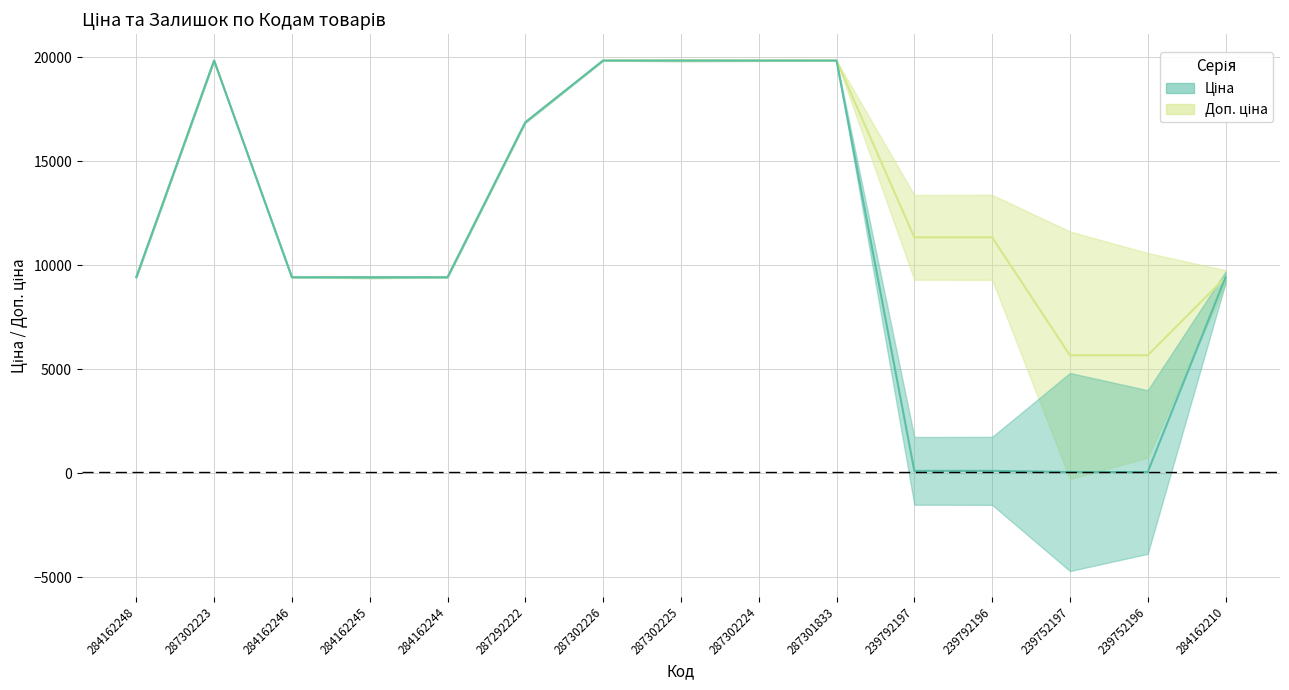

List the labels in order of Ціна value, smallest first.

239752197, 239752196, 239792197, 239792196, 284162248, 284162246, 284162245, 284162244, 284162210, 287292222, 287302223, 287302226, 287302225, 287302224, 287301833